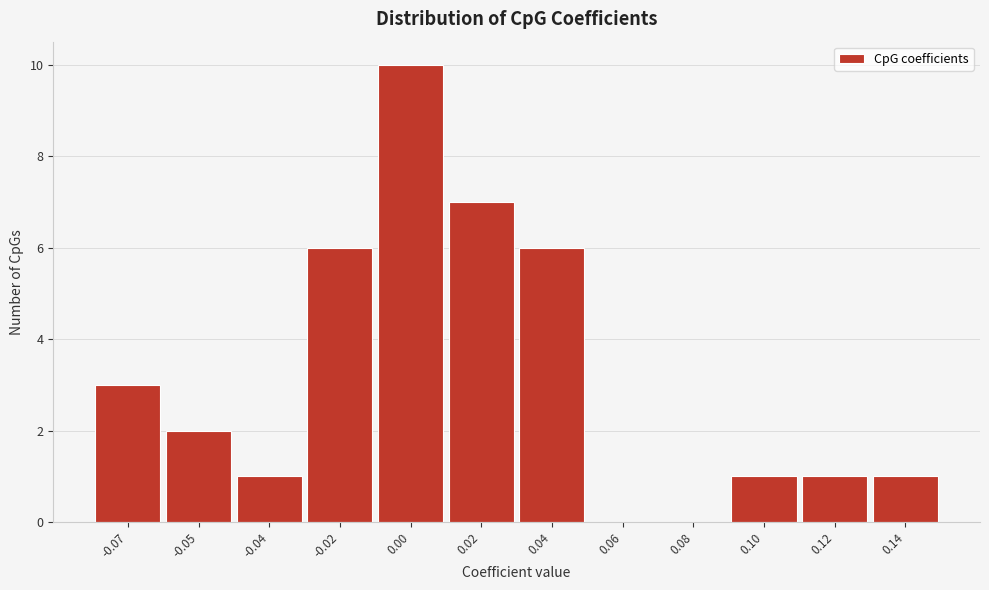

Reading right to left, extract all data points from this chart.

0.14=1	0.12=1	0.10=1	0.08=0	0.06=0	0.04=6	0.02=7	0.00=10	-0.02=6	-0.04=1	-0.05=2	-0.07=3